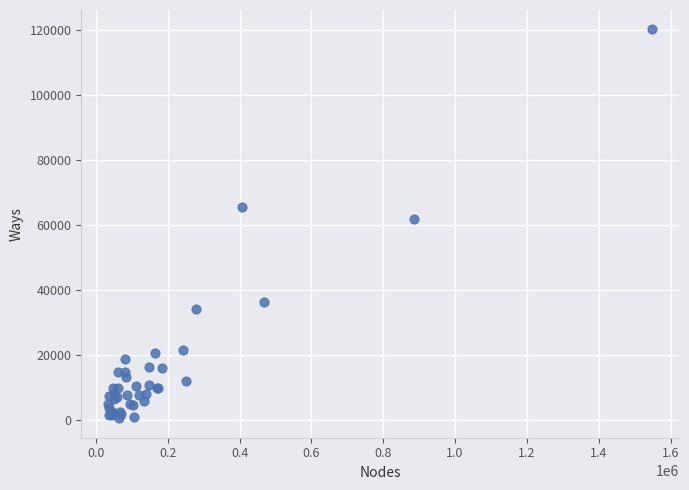

What Y value in the scatter plot is closest to 60353?

61745